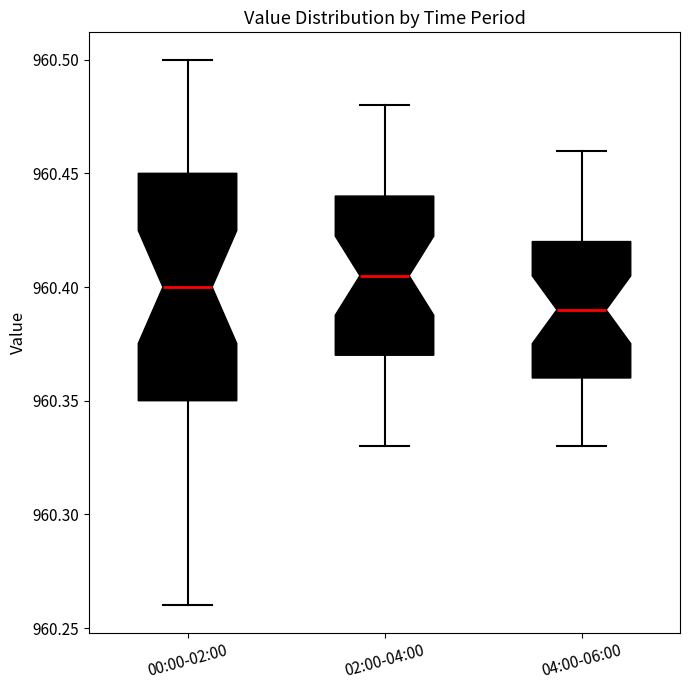

Reading left to right, transcribe this box plot: for each box, give where its median line is, the range the box spans, and where its two whiskers end, as read against the y-axis. The values are not printed on the chart, so give them approximately, as read against the axis.

00:00-02:00: median 960.400, box 960.350 to 960.450, whiskers 960.260 to 960.500
02:00-04:00: median 960.405, box 960.370 to 960.440, whiskers 960.330 to 960.480
04:00-06:00: median 960.390, box 960.360 to 960.420, whiskers 960.330 to 960.460